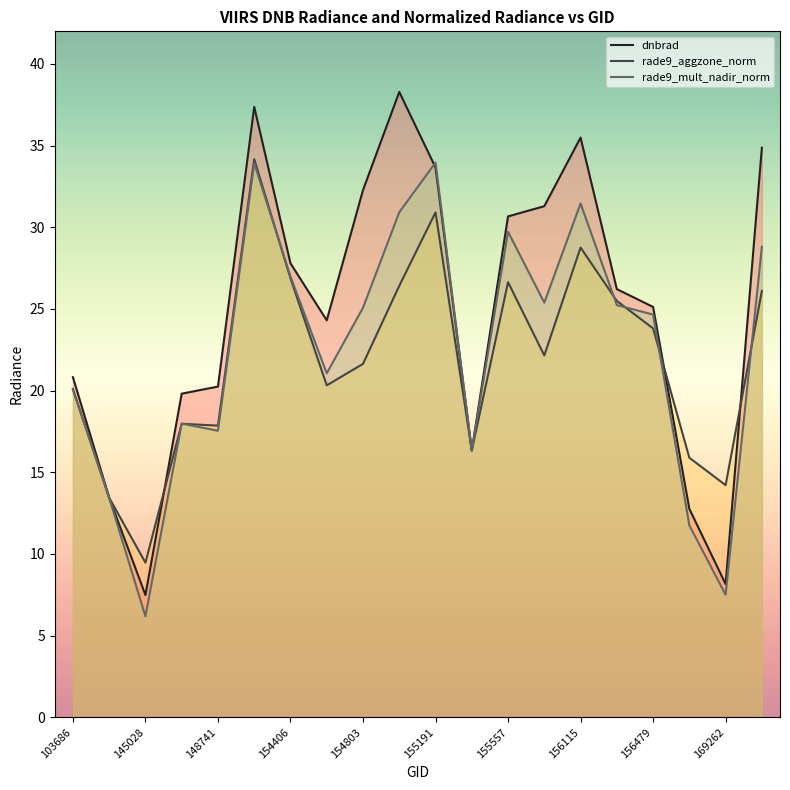

How many lines are shown in the chart?

3